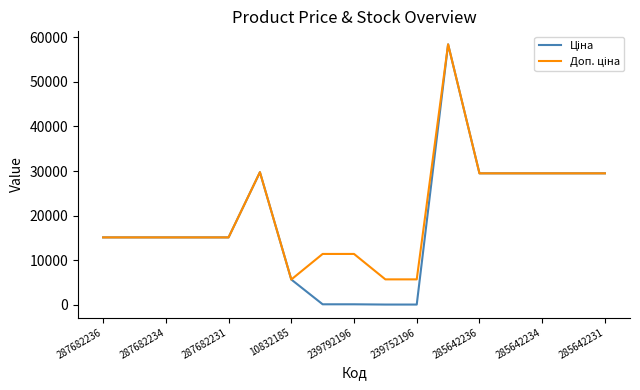

What is the difference between the maximum and minimum values in the Ціна series?

58369.5